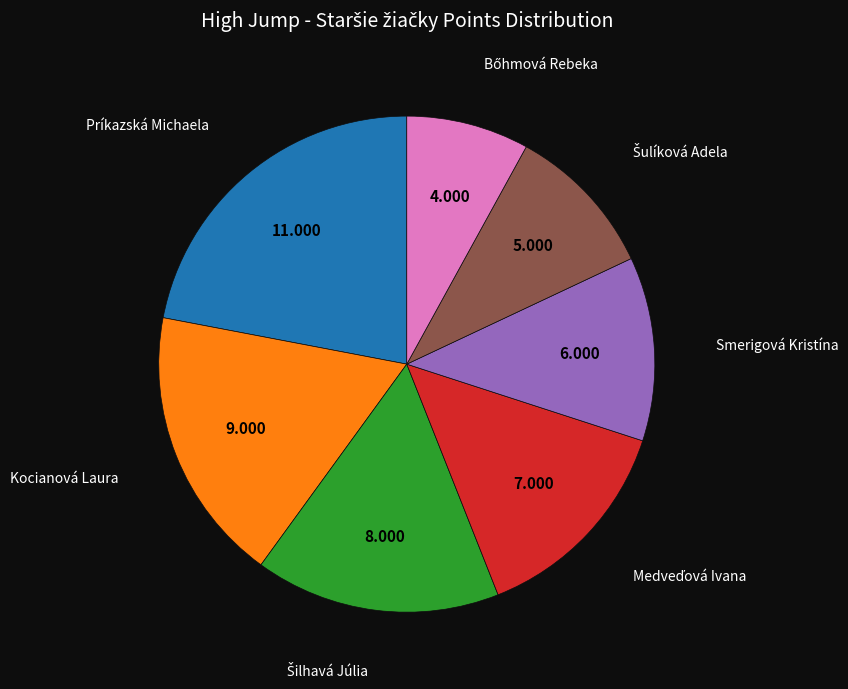

Is there a majority slice in this chart?

No